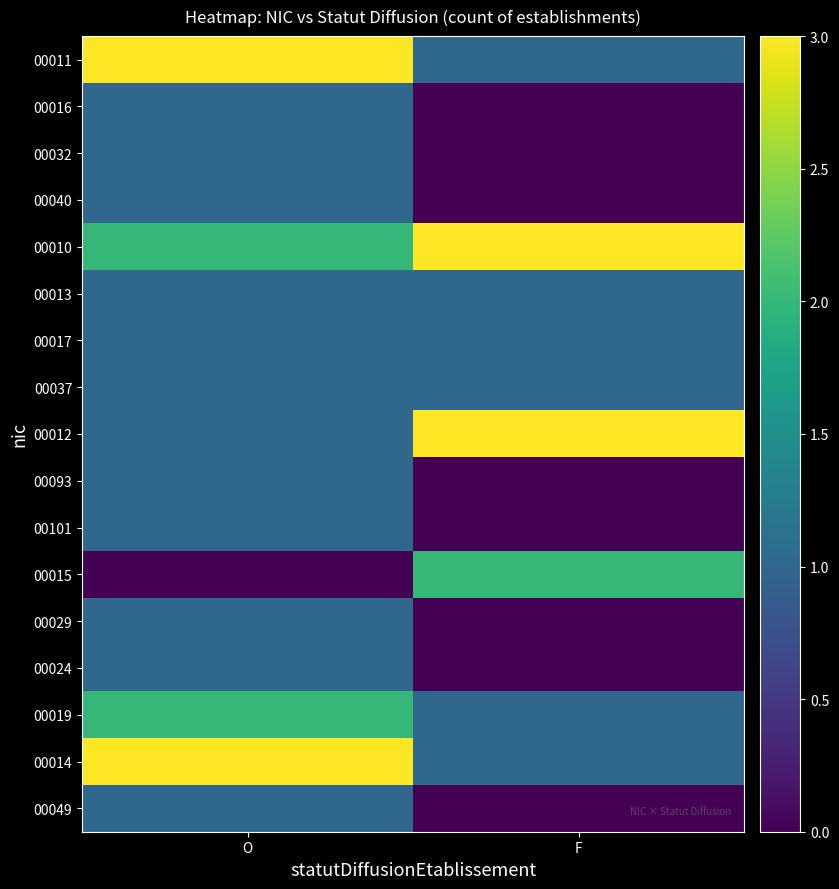

Reading left to right, list all the values displayed in this chart.

00011: O=3	F=1
00016: O=1	F=0
00032: O=1	F=0
00040: O=1	F=0
00010: O=2	F=3
00013: O=1	F=1
00017: O=1	F=1
00037: O=1	F=1
00012: O=1	F=3
00093: O=1	F=0
00101: O=1	F=0
00015: O=0	F=2
00029: O=1	F=0
00024: O=1	F=0
00019: O=2	F=1
00014: O=3	F=1
00049: O=1	F=0